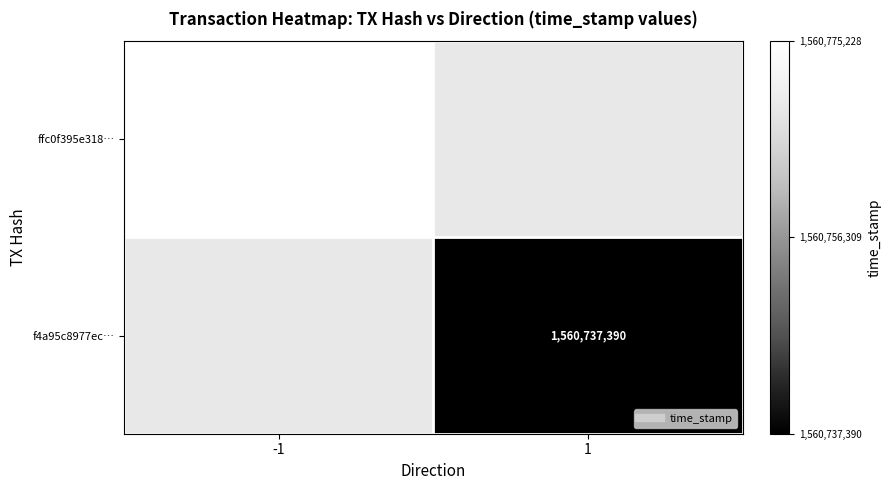

Rank the series by their maximum value, from highest to lowest.

ffc0f395e318…, f4a95c8977ec…